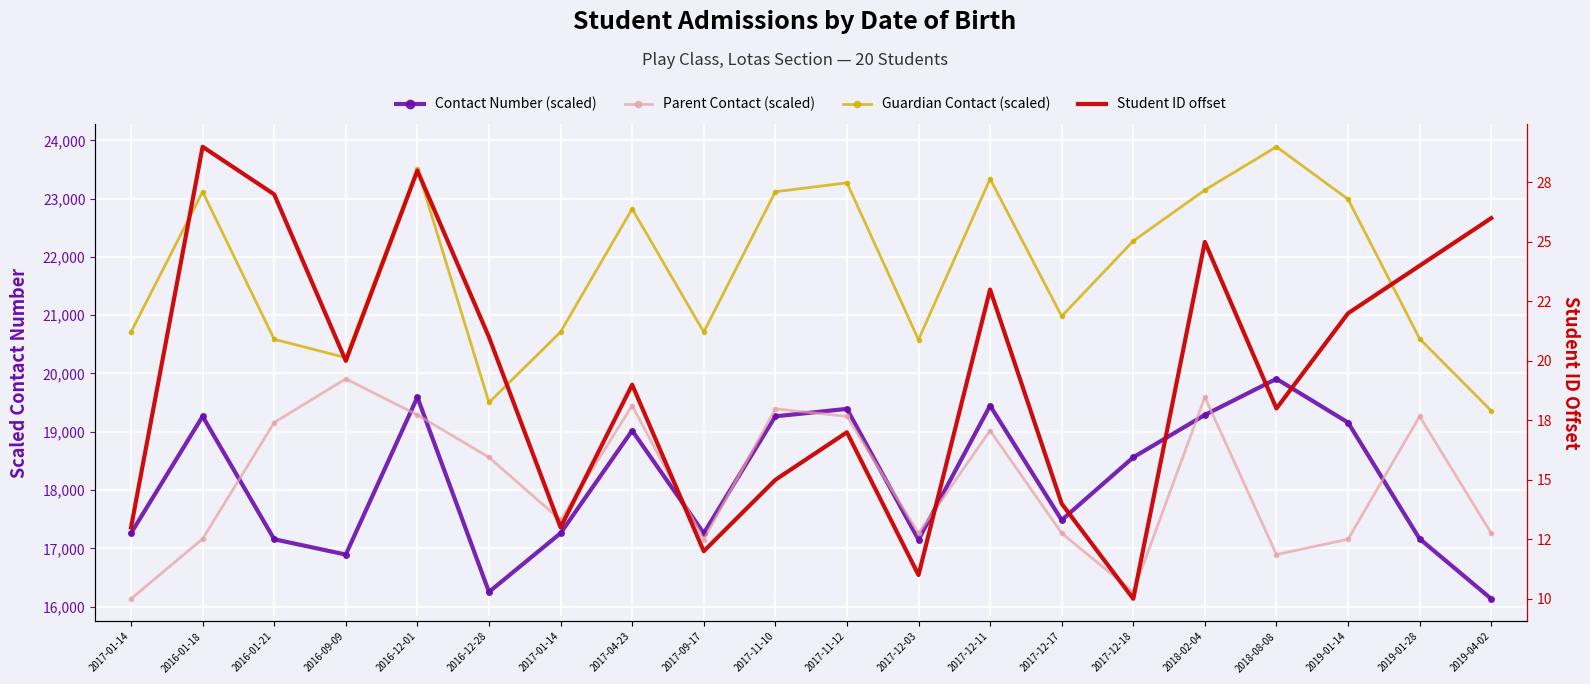

At which category does Student ID offset reach its first local peak?

2016-01-18